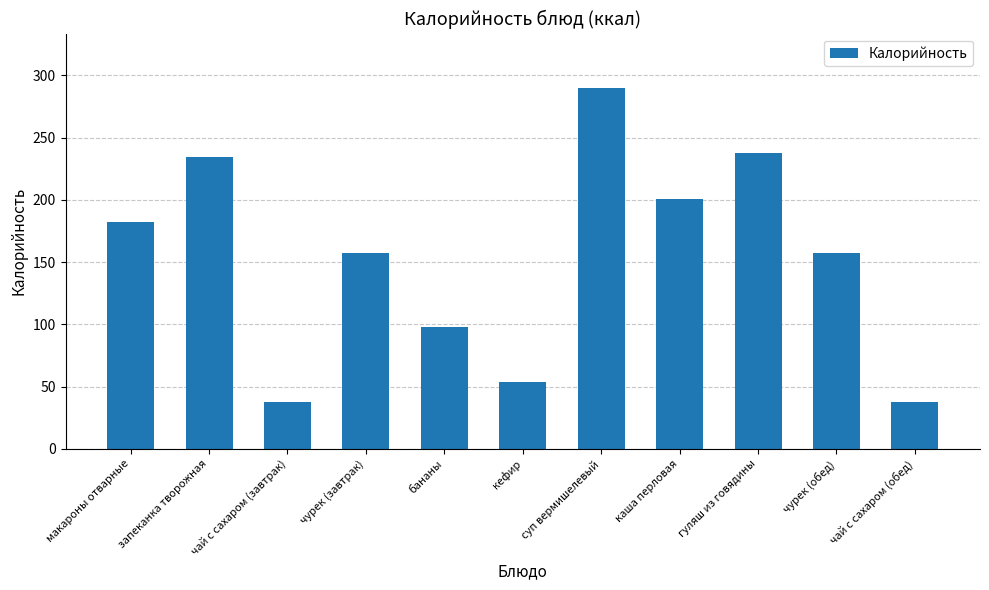

Reading left to right, transcribe all the data shown in this chart.

182	234	38	157	98	54	290	201	238	157	38